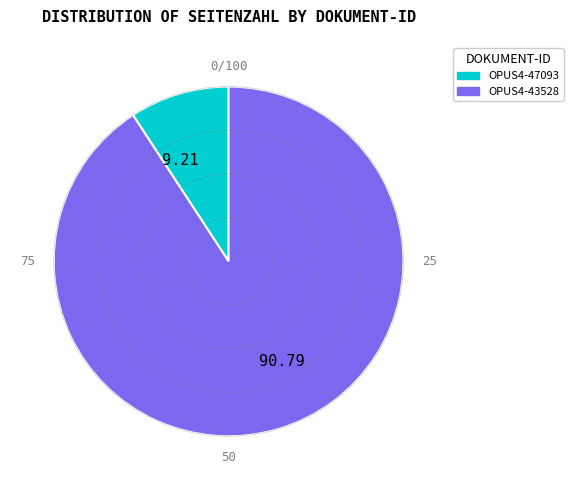

Between 9.21 and 90.79, which is larger?

90.79